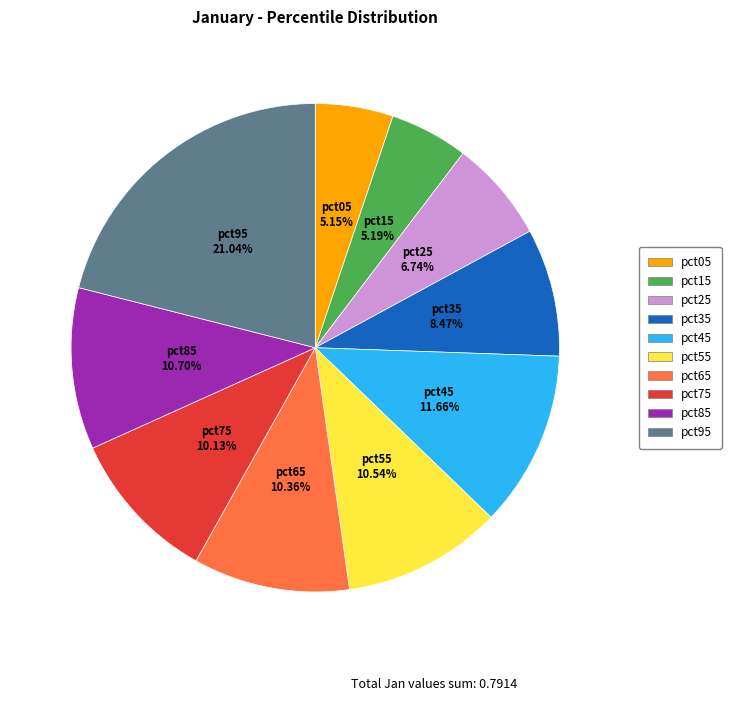

Is the sum of pct25 and pct35 greater than half?

No